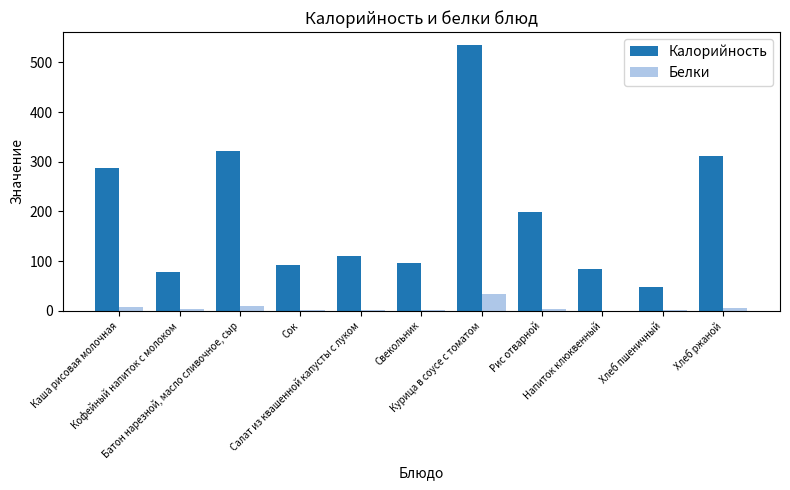

What is the average value of the Калорийность series?

196.6